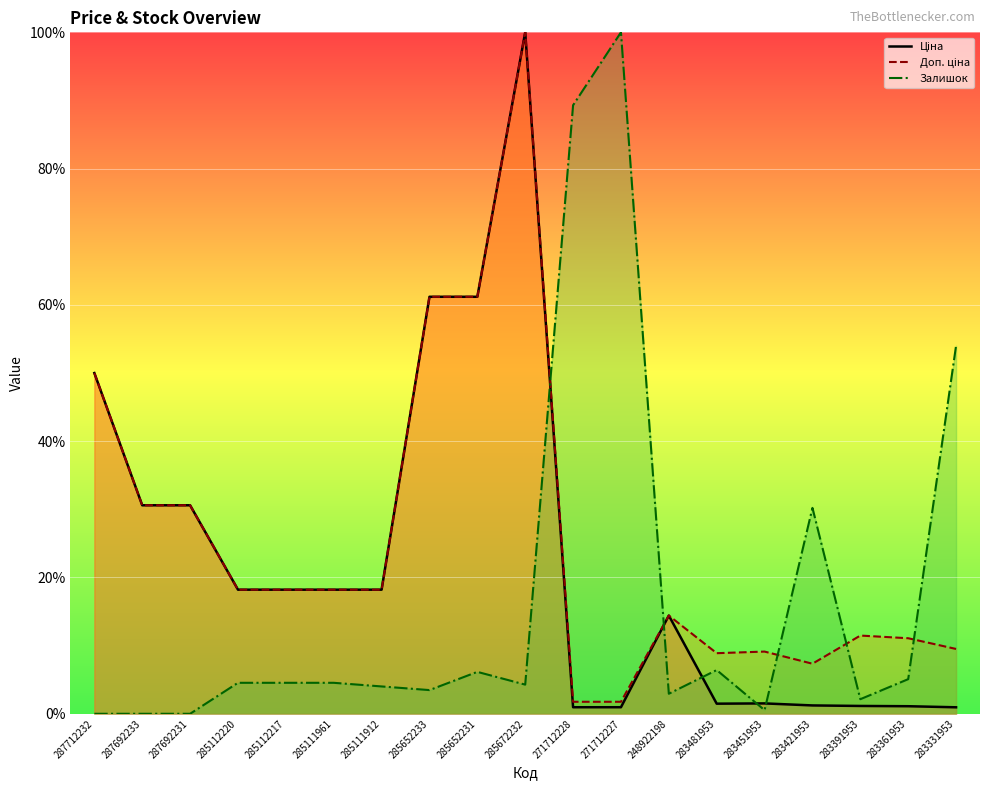

What is the greatest value displayed?

100.0